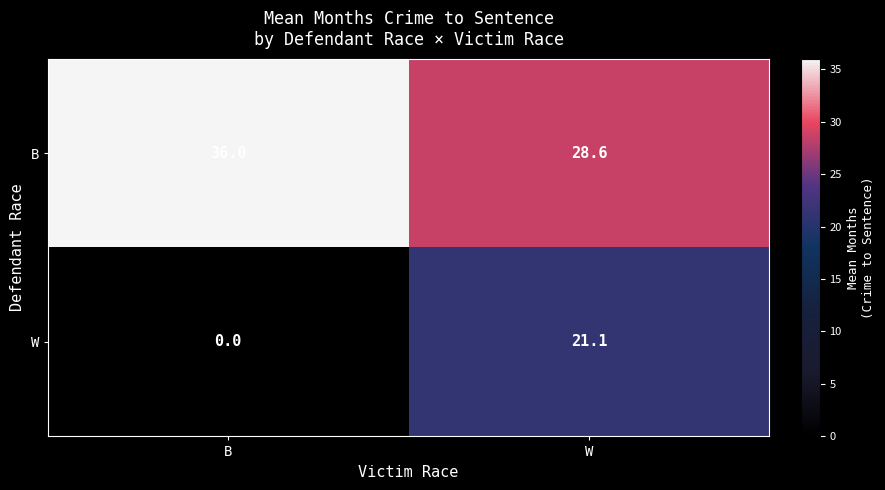

What is the sum of all W values?

21.1